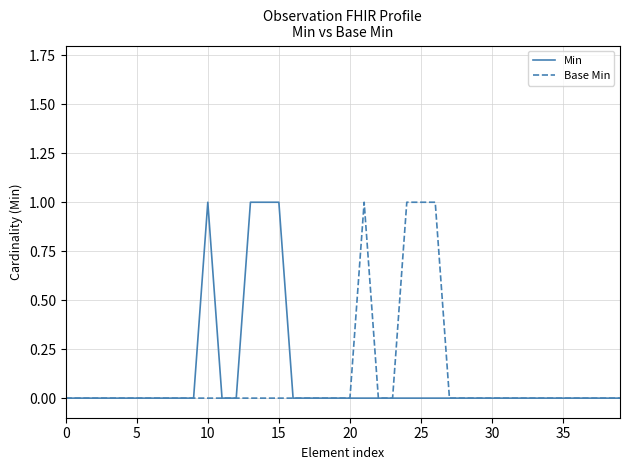

What are all the series names shown in the legend?

Min, Base Min